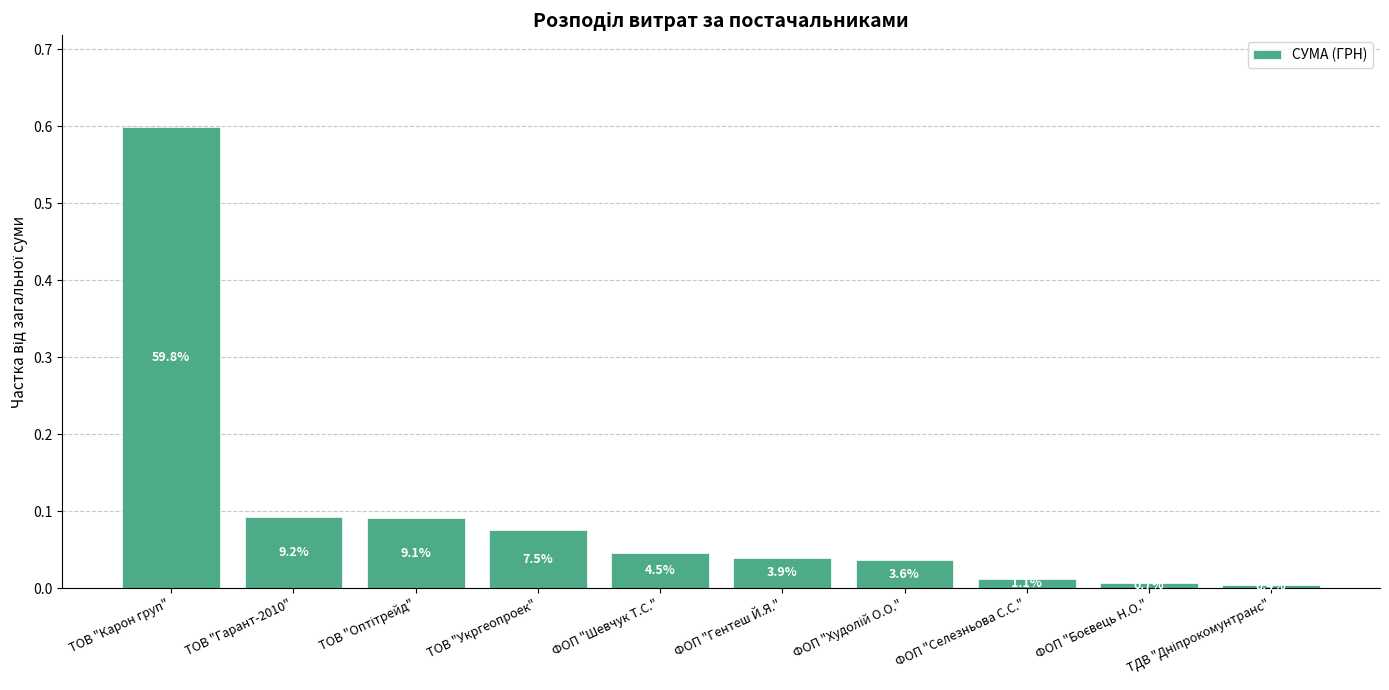

How many bars are there in total?

10